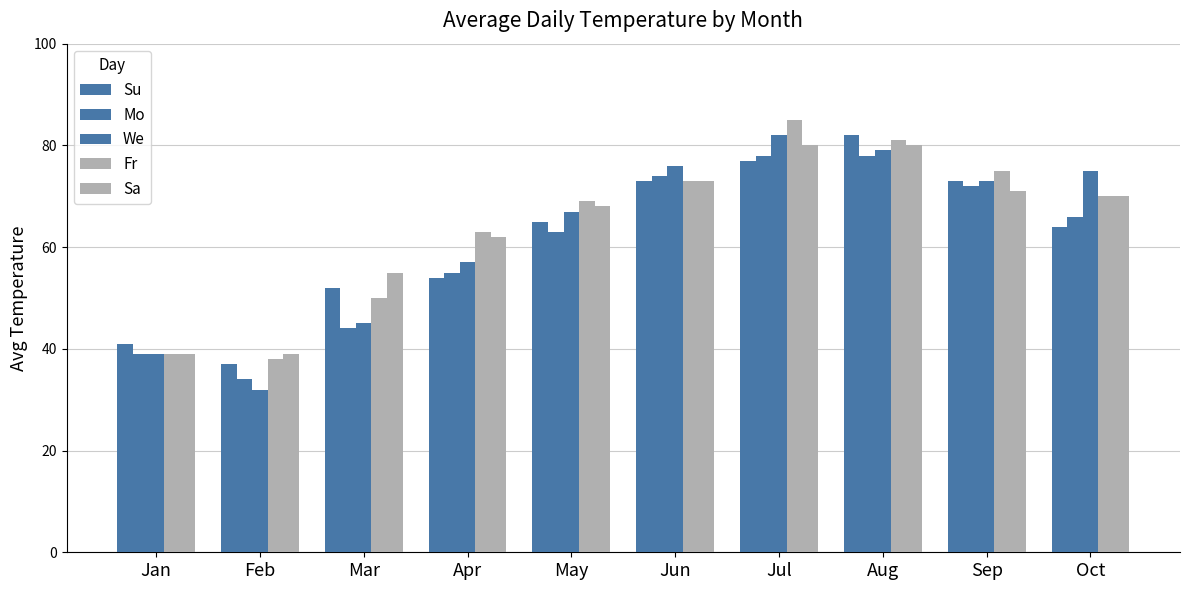

Does the chart contain stacked bars?

No